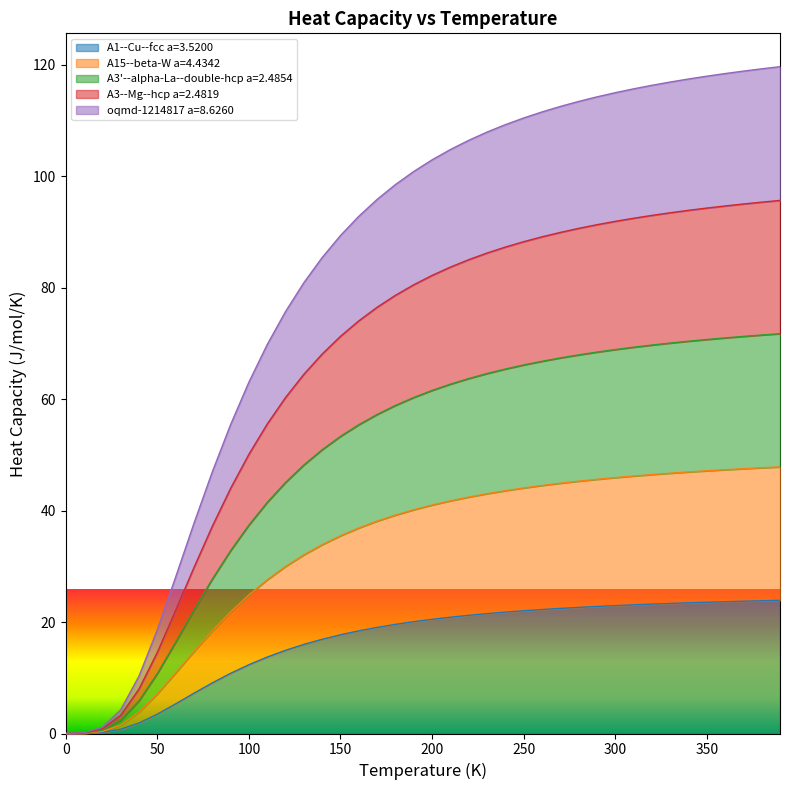

What is the maximum value shown in the chart?

119.6